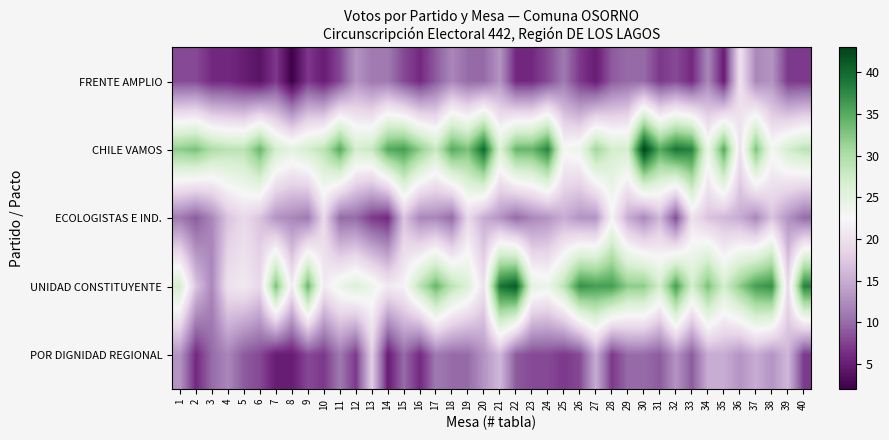

At which category does the chart reach its peak across all series?

30